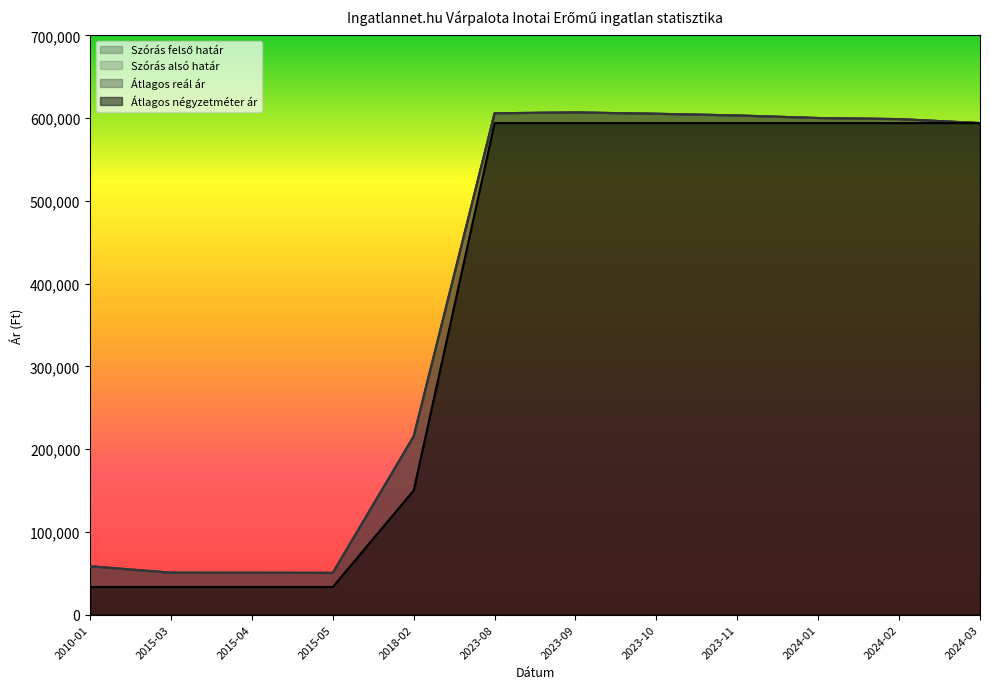

Reading right to left, what are all the values shown in this chart?

Szórás alsó határ: 594049	598880	600175	603286	605310	606939	605920	215441	50427	50540	50616	58381
Szórás felső határ: 594049	598880	600175	603286	605310	606939	605920	215441	50427	50540	50616	58381
Átlagos reál ár: 594049	598880	600175	603286	605310	606939	605920	215441	50427	50540	50616	58381
Átlagos négyzetméter ár: 594049	594049	594049	594049	594049	594049	594049	150000	33333	33333	33333	33333